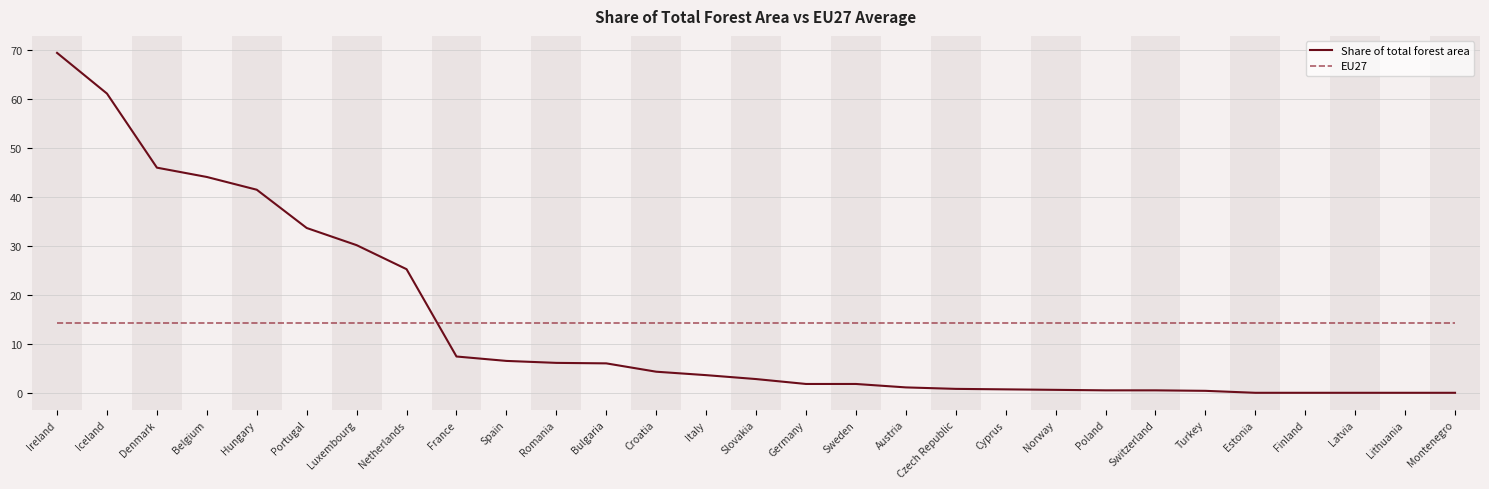

What is the maximum value shown in the chart?

69.4